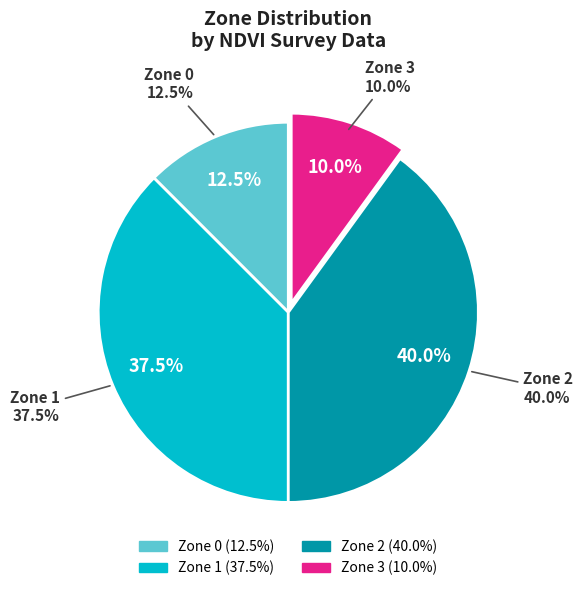

Count the number of slices in the pie.

4